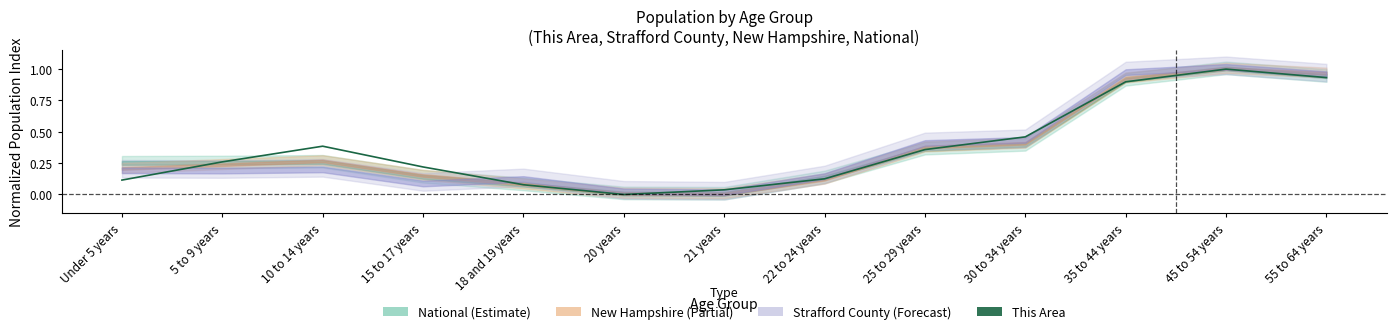

List the labels in order of value, largest first.

45 to 54 years, 55 to 64 years, 35 to 44 years, 30 to 34 years, 10 to 14 years, 25 to 29 years, 5 to 9 years, 15 to 17 years, 22 to 24 years, Under 5 years, 18 and 19 years, 21 years, 20 years